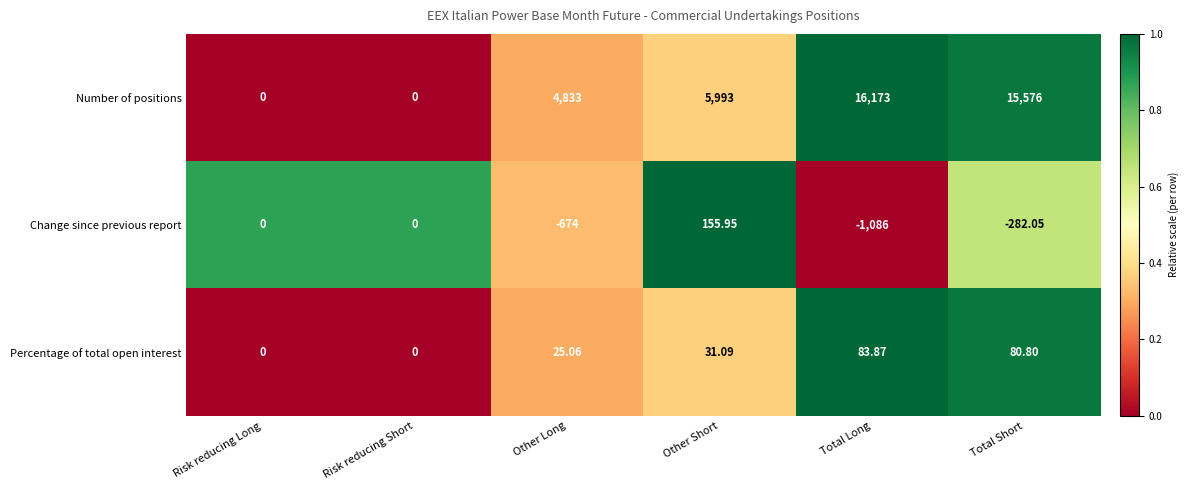

Which label corresponds to the smallest value in the chart?

Total Long